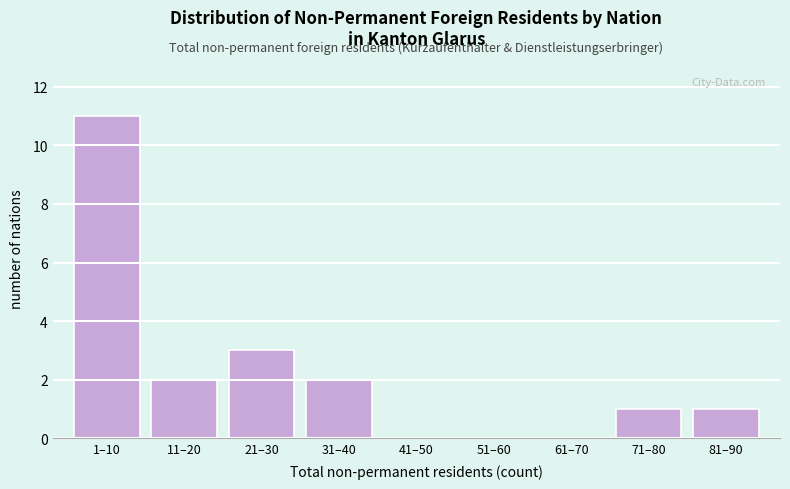

Reading left to right, list all the values displayed in this chart.

1–10=11	11–20=2	21–30=3	31–40=2	41–50=0	51–60=0	61–70=0	71–80=1	81–90=1